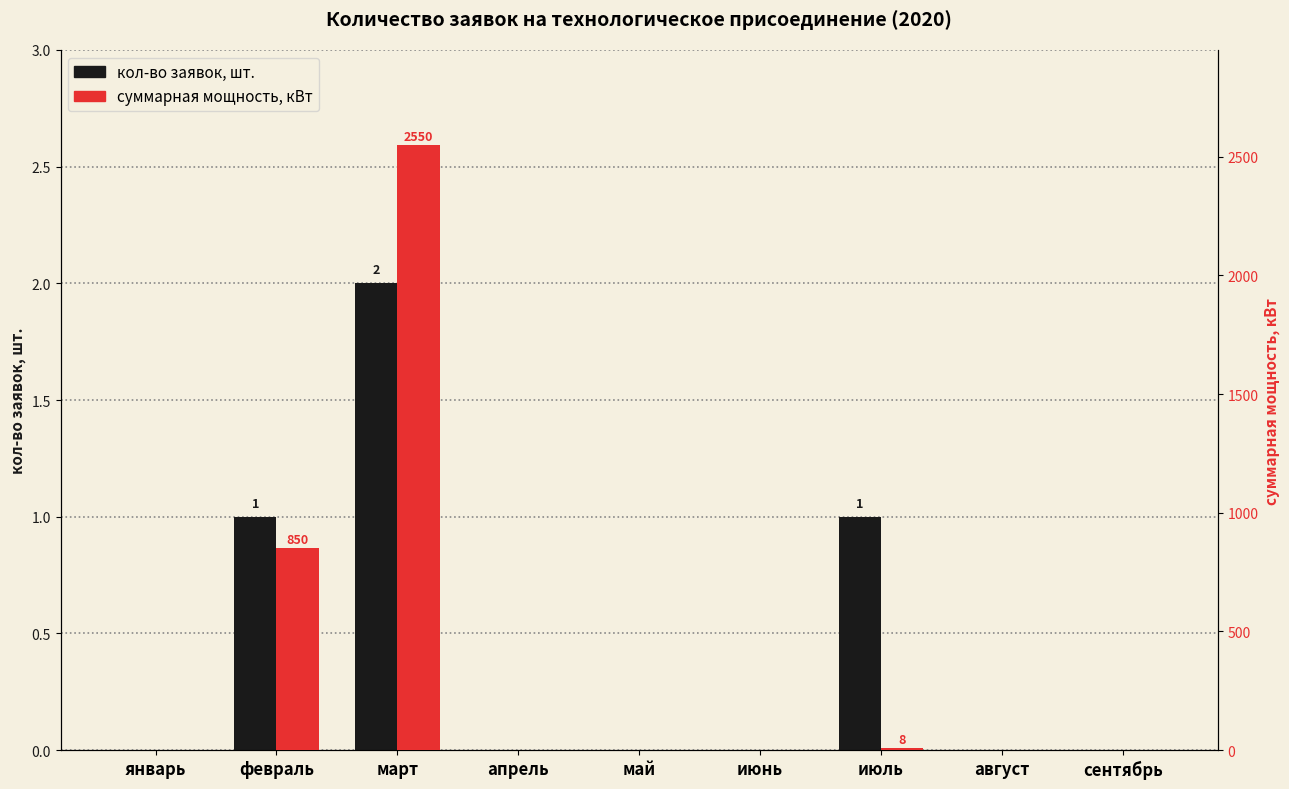

The кол-во заявок, шт. series shows -1 at август. True or false?

False